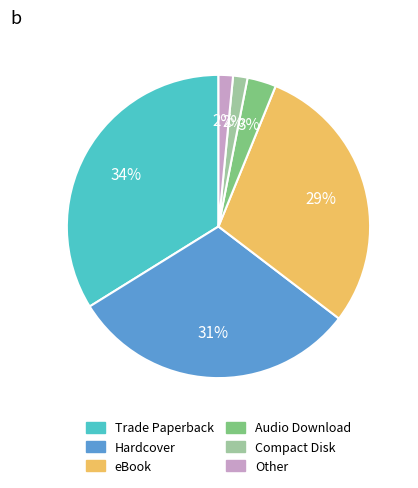

Does Hardcover account for over 50% of the chart?

No